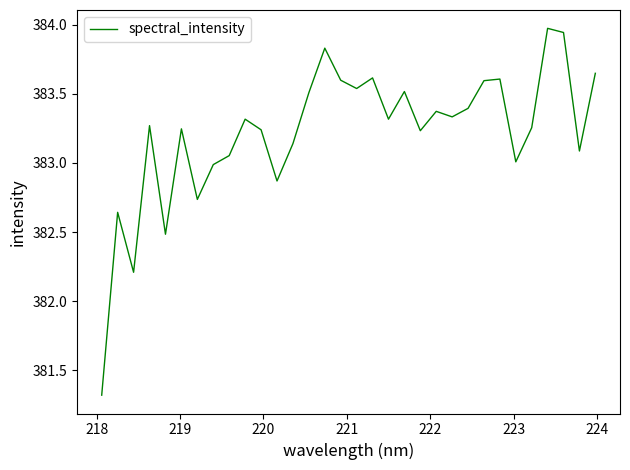

What is the difference between the maximum and minimum values?

2.7